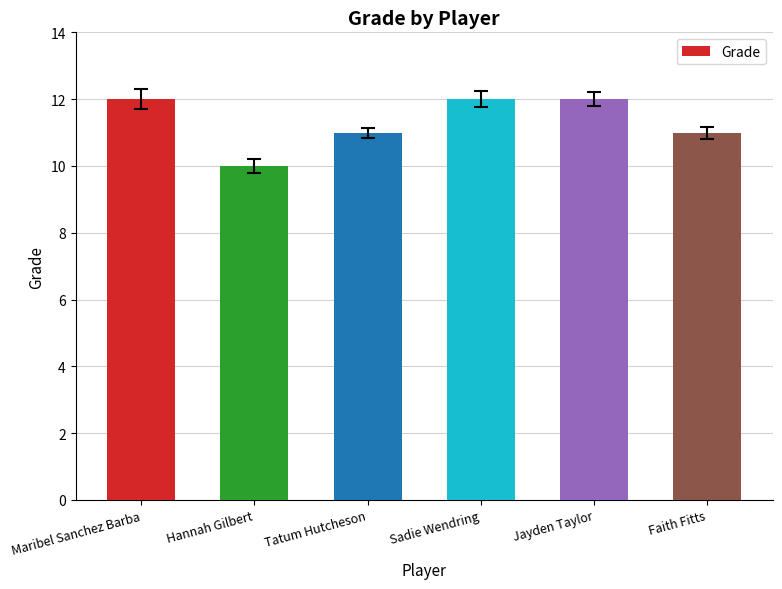

What is the maximum value shown in the chart?

12